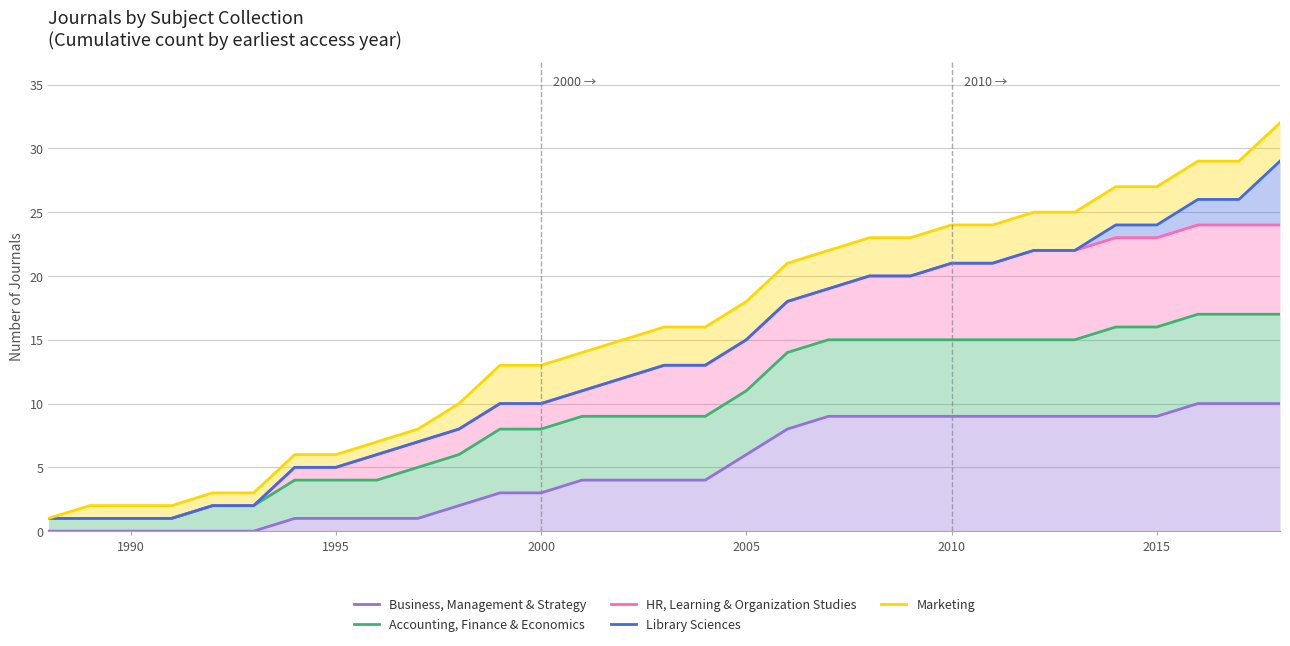

What position from the left is 2005?

18